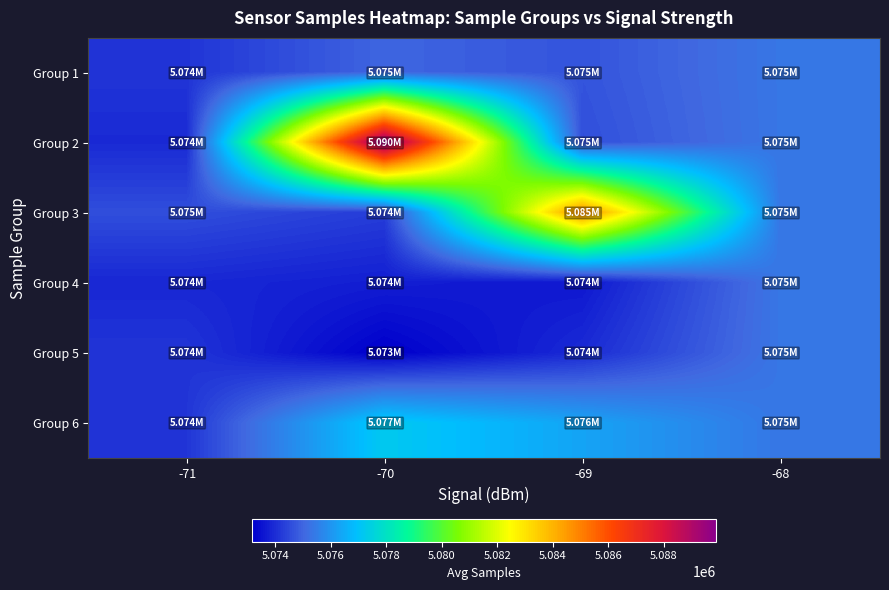

Which series changed the most between -70 and -68?

Group 2